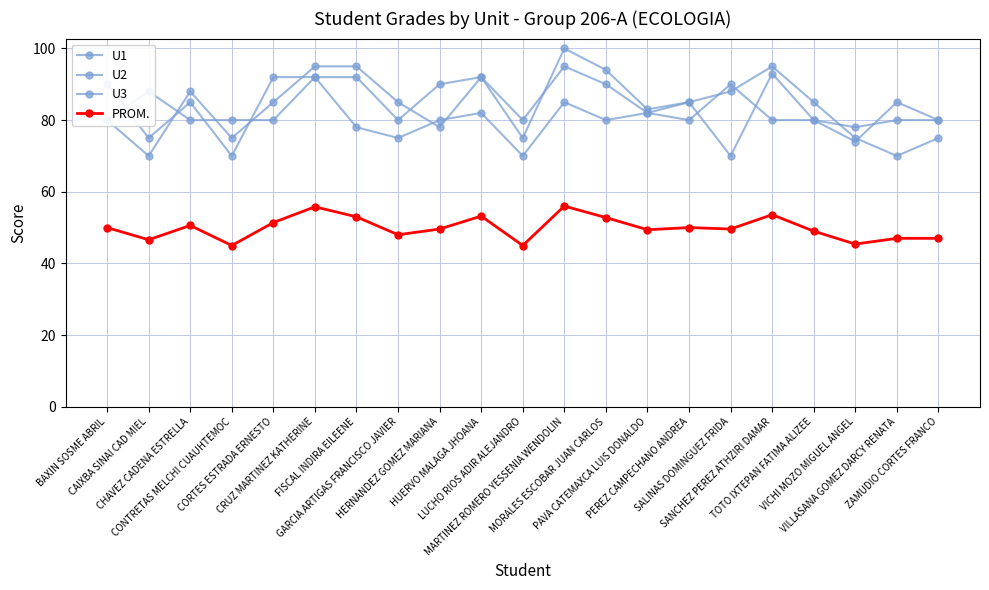

Does the chart have visible grid lines?

Yes